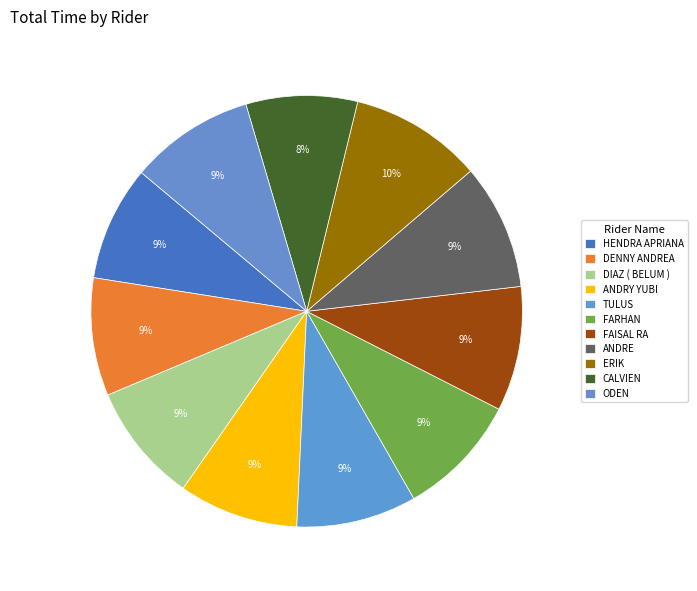

To the nearest percent, what percentage of the pie is FAISAL RA?

9%